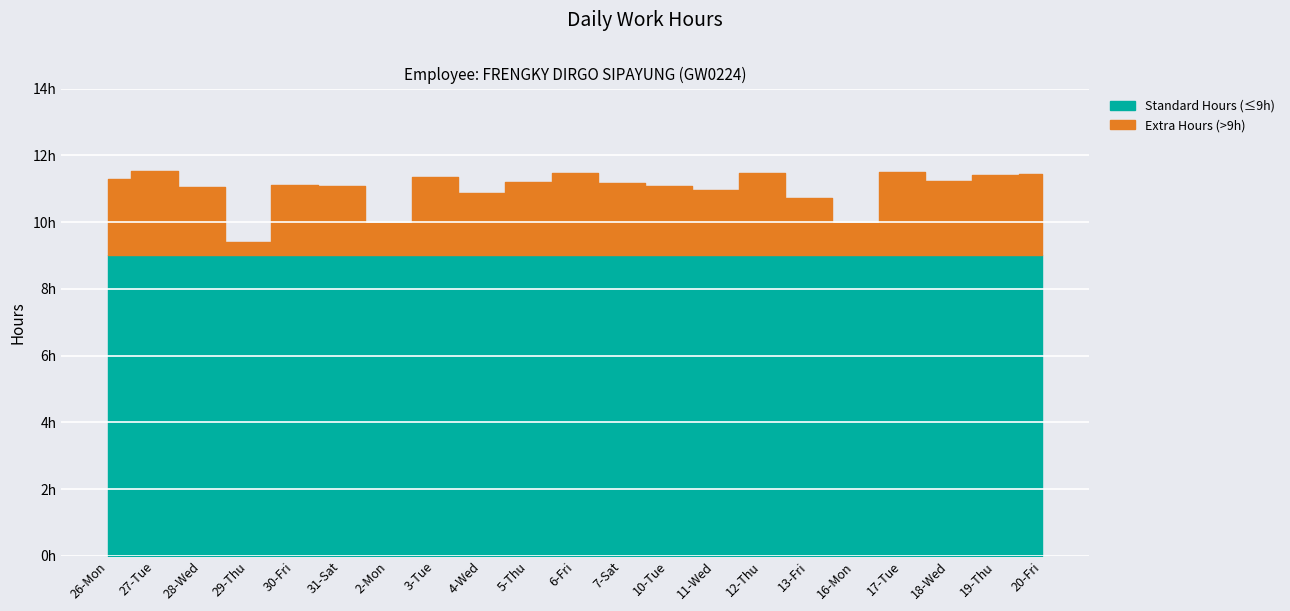

At which category does the data reach its first local valley?

29-Thu